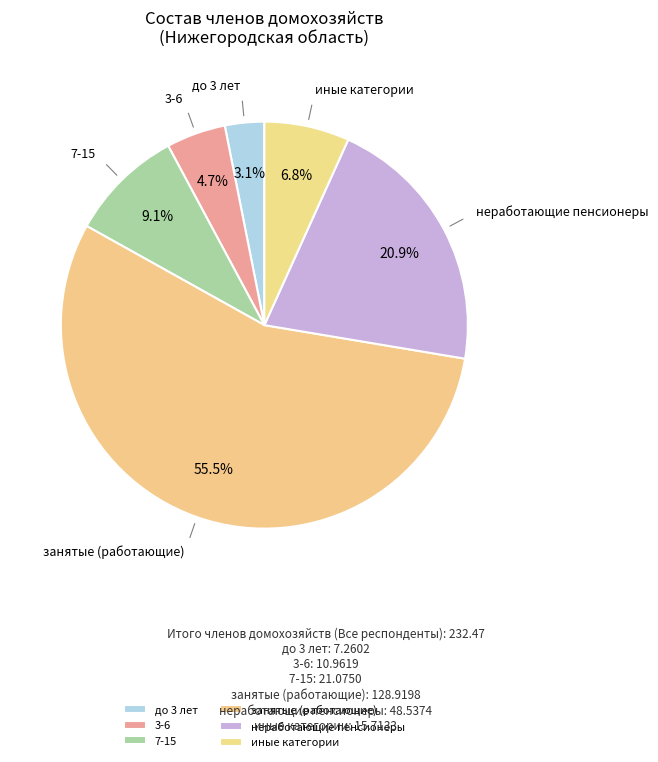

Does any single category account for the majority?

Yes